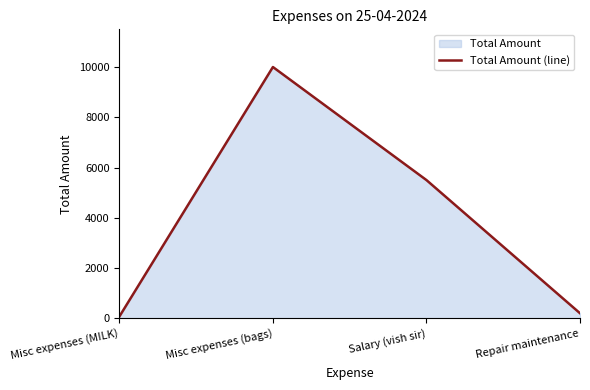

What is the maximum value shown in the chart?

10000